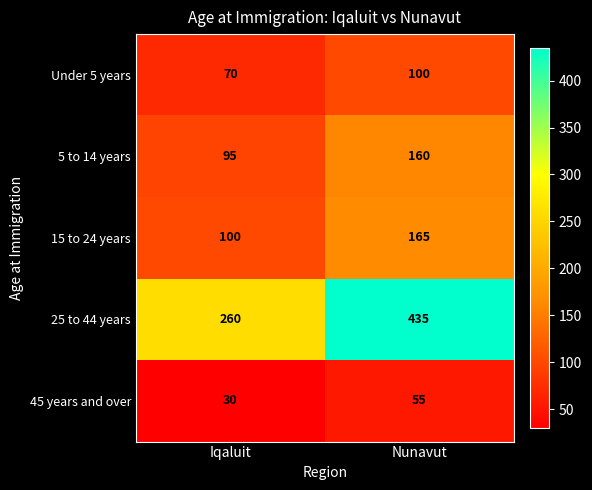

What is the difference between the 5 to 14 years values at Iqaluit and Nunavut?

65